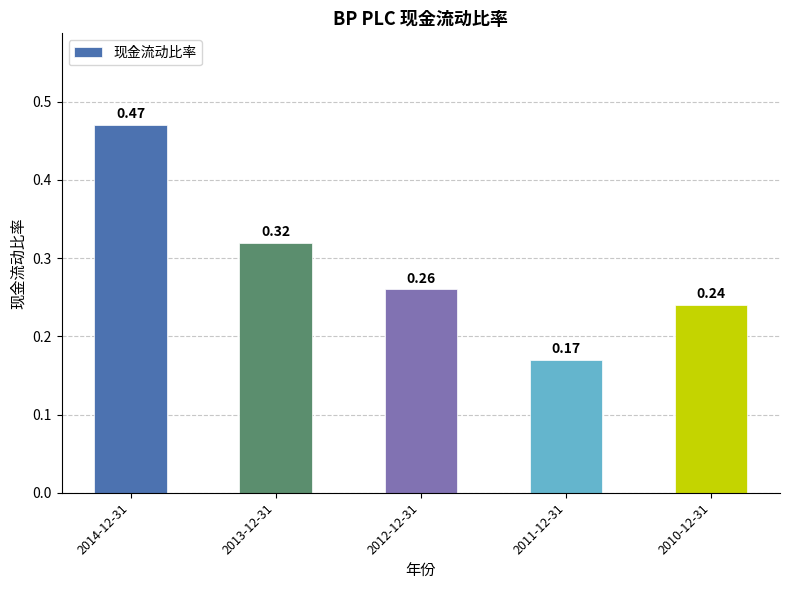

List the labels in order of value, smallest first.

2011-12-31, 2010-12-31, 2012-12-31, 2013-12-31, 2014-12-31